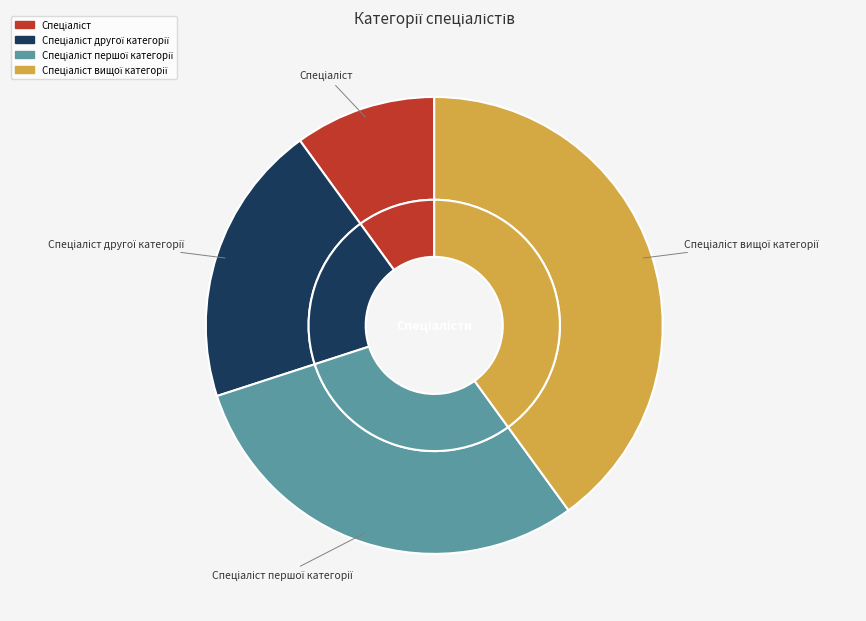

Between Спеціаліст першої категорії and Спеціаліст, which is larger?

Спеціаліст першої категорії